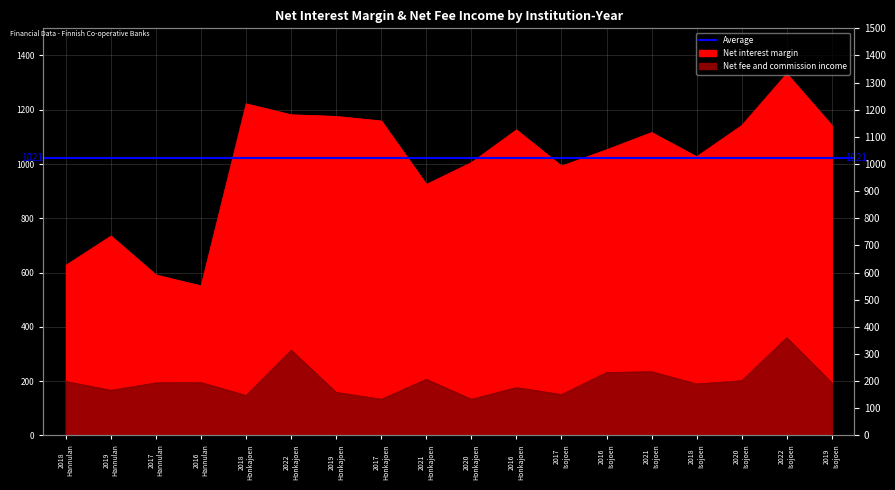

What is the label of the 13th point from the right?

2022
Honkajoen